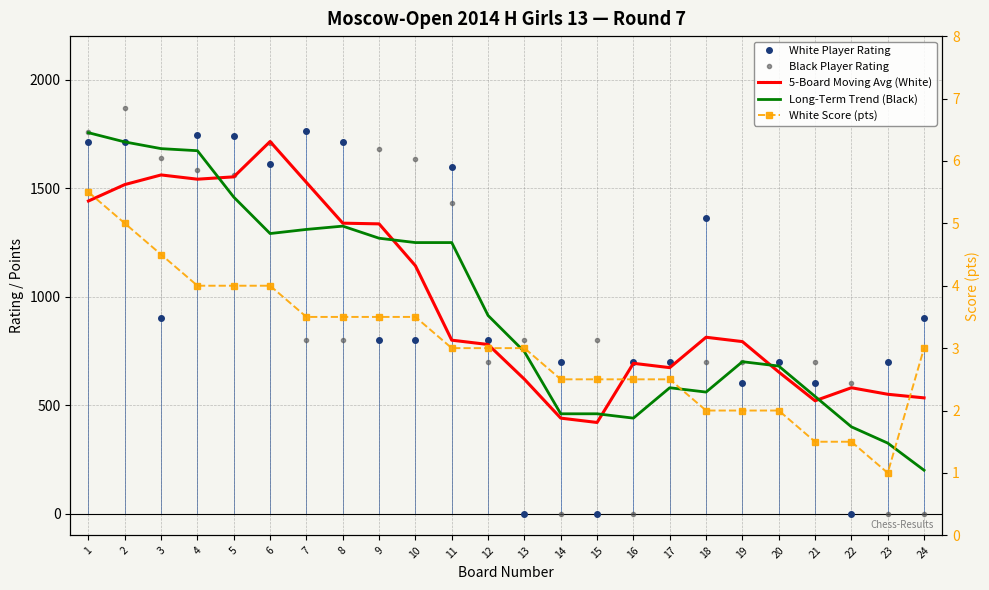

True or false: 5-Board Moving Avg (White) has a value of 1256.8 at 19.

False